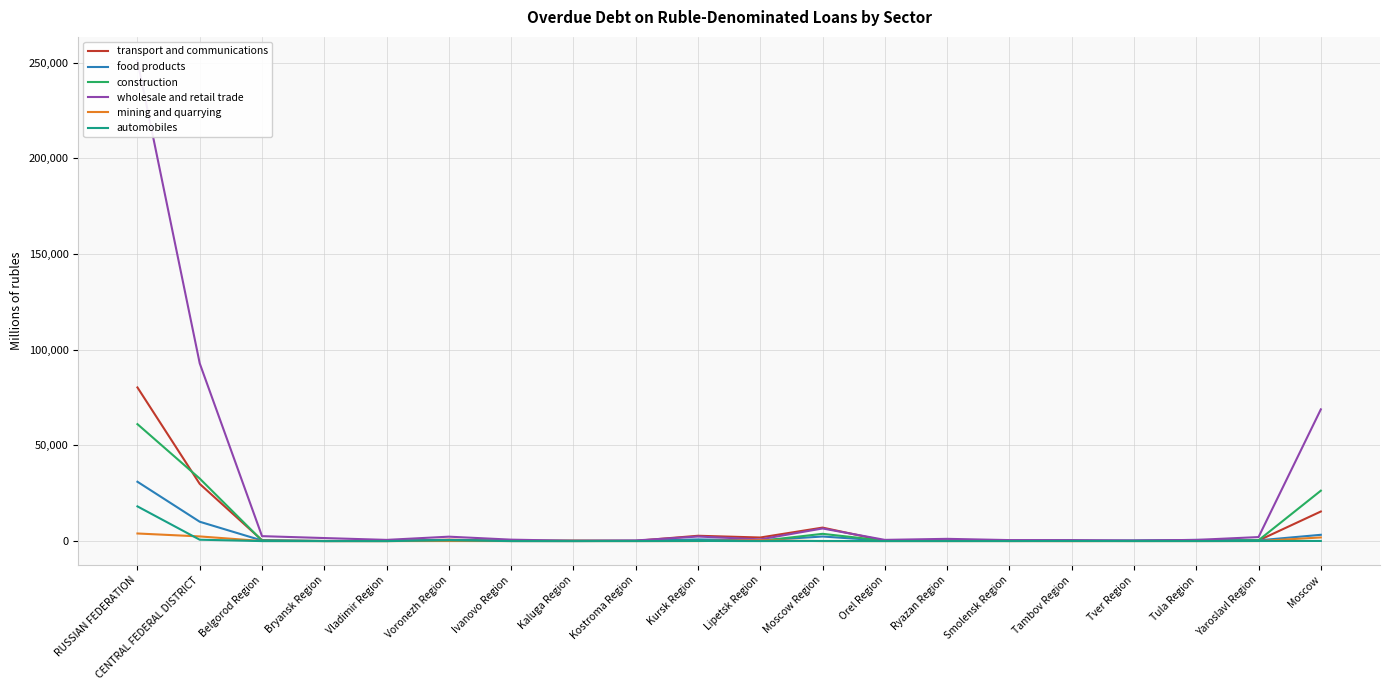

How many values in the transport and communications series exceed 246?

9